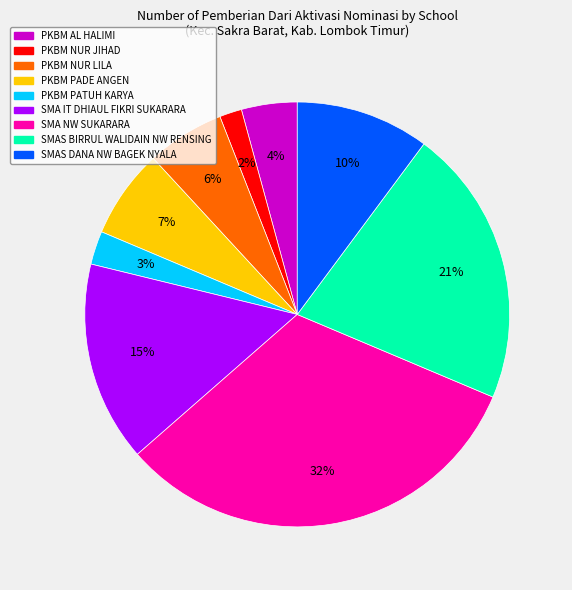

Does PKBM NUR LILA represent more than half of the total?

No